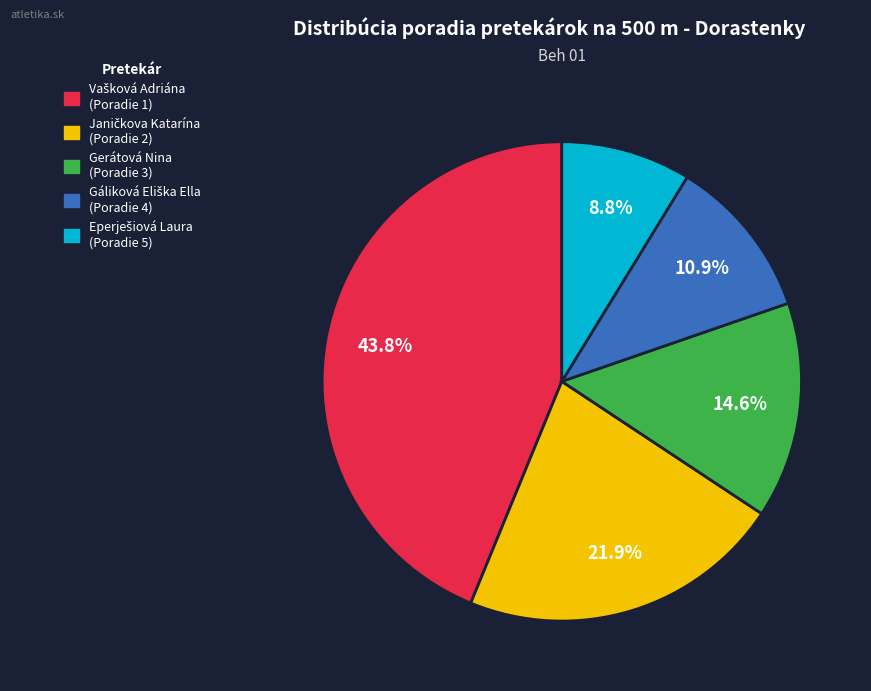

Is there a majority slice in this chart?

No